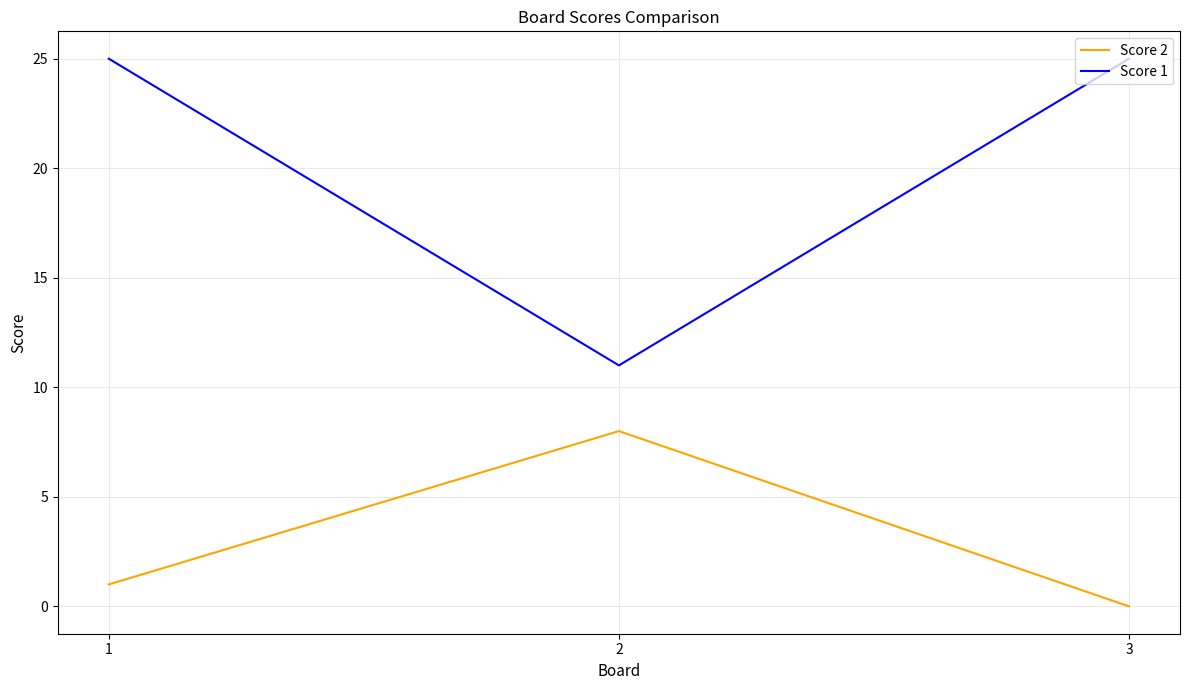

Rank the categories by Score 2 value from highest to lowest.

2, 1, 3